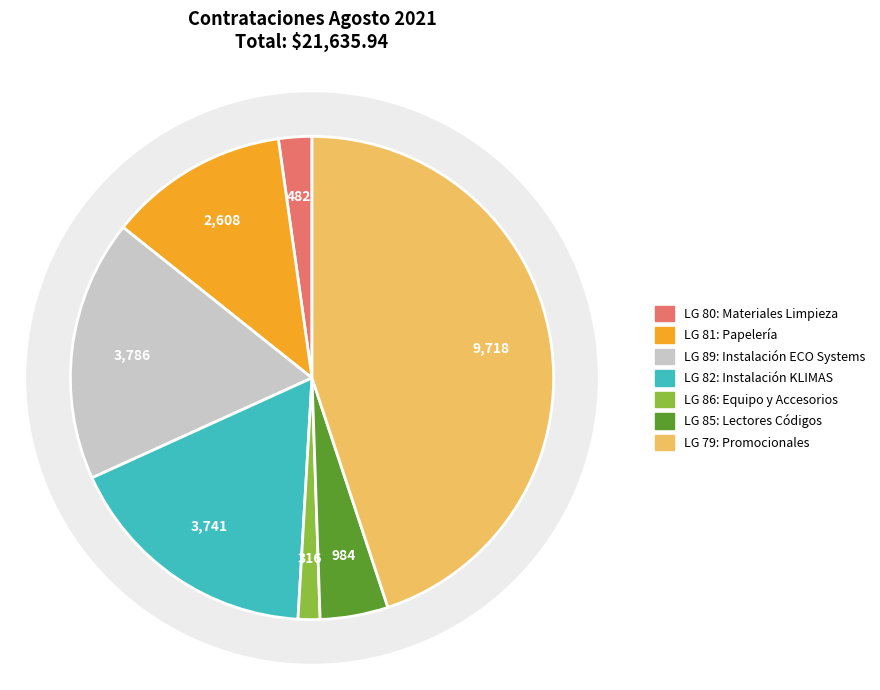

True or false: LG 89 (3785.5) accounts for 17% of the total.

True